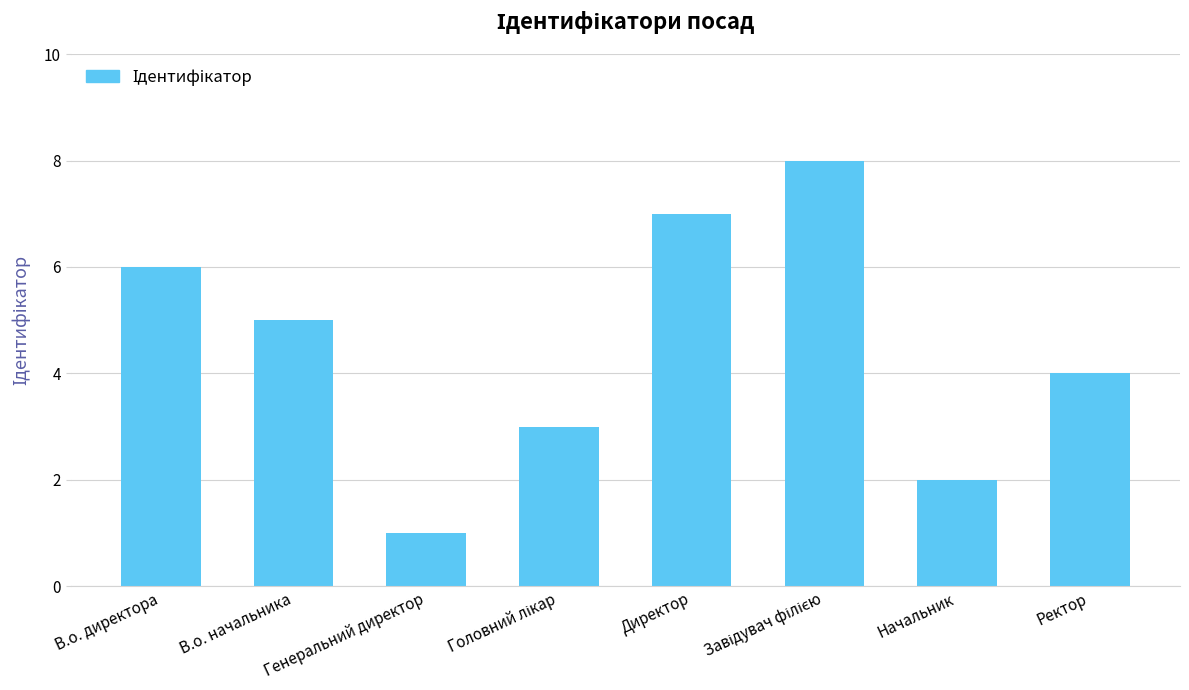

True or false: the data shows 2 at Генеральний директор.

False